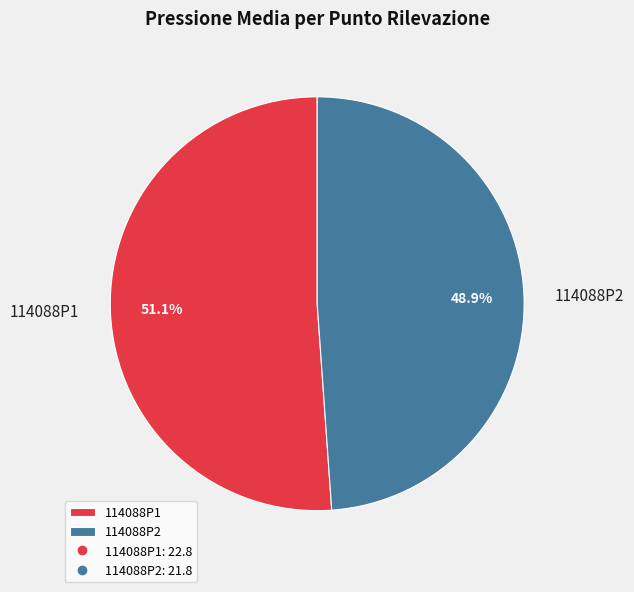

Approximately how many times larger is the value at 114088P1 compared to 114088P2?

1.0